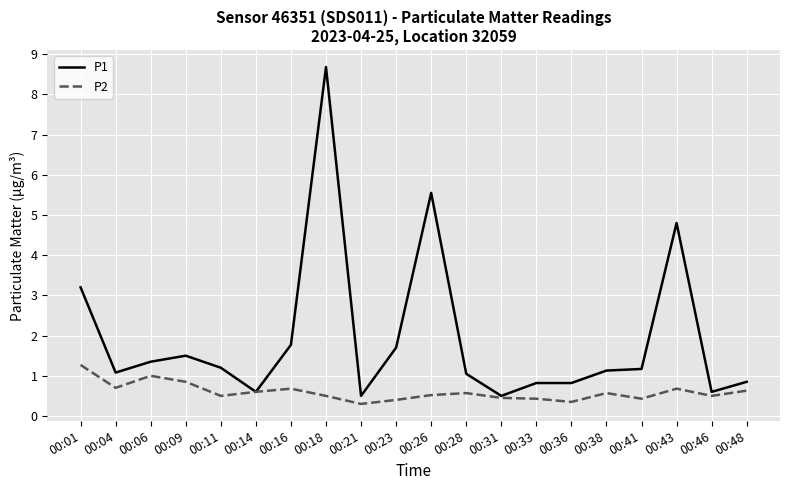

At which category does P2 reach its first local peak?

00:06